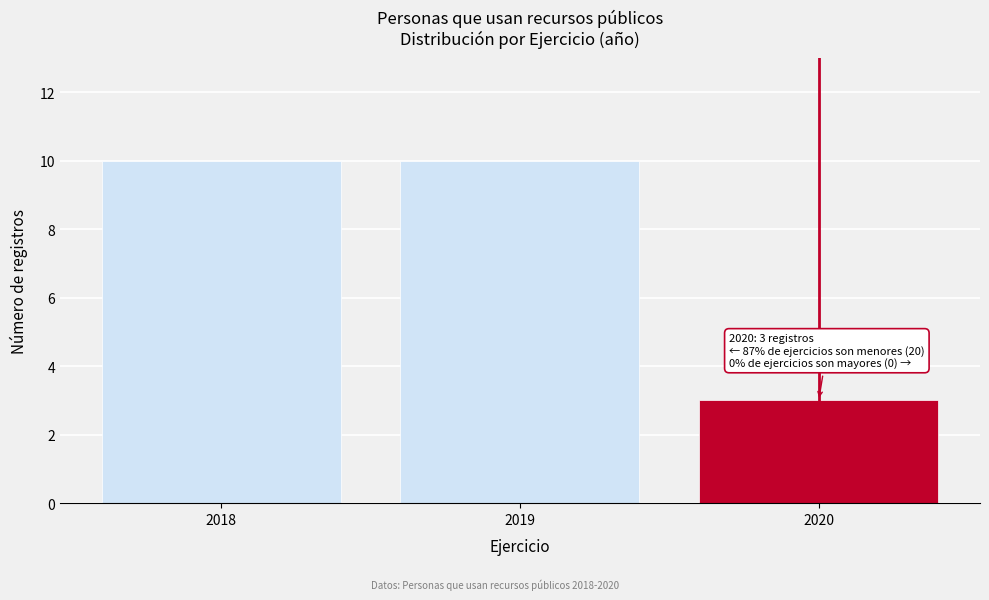

Reading right to left, extract all data points from this chart.

2020=3	2019=10	2018=10